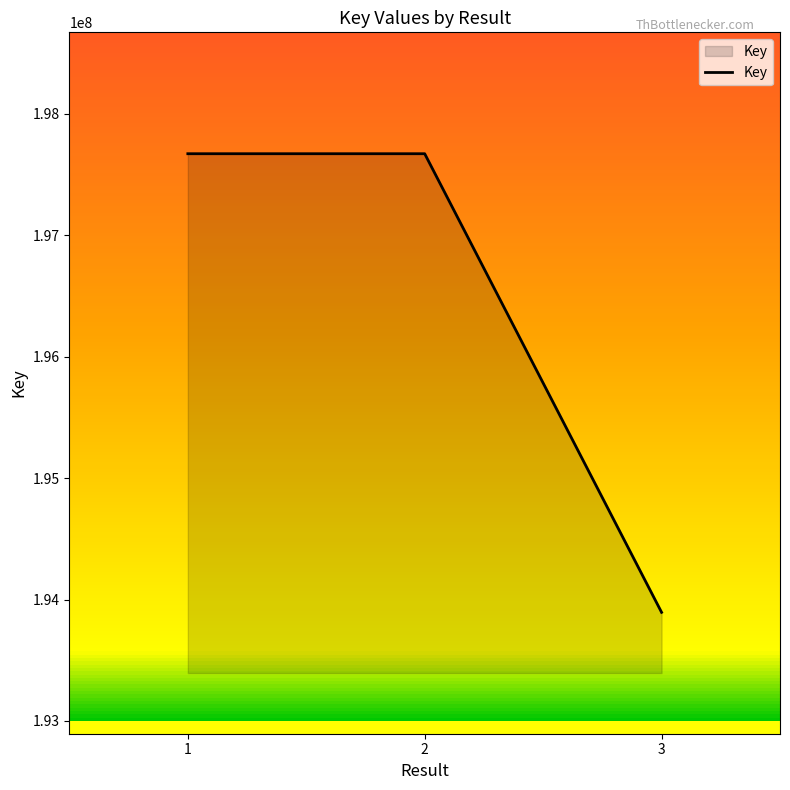

What value does the data have at 2?

197672652